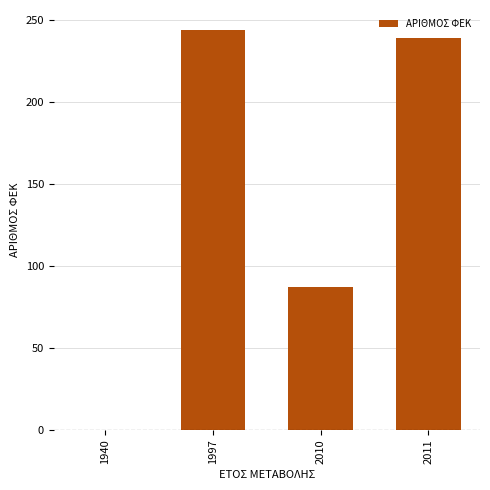

Reading left to right, list all the values displayed in this chart.

0	244	87	239